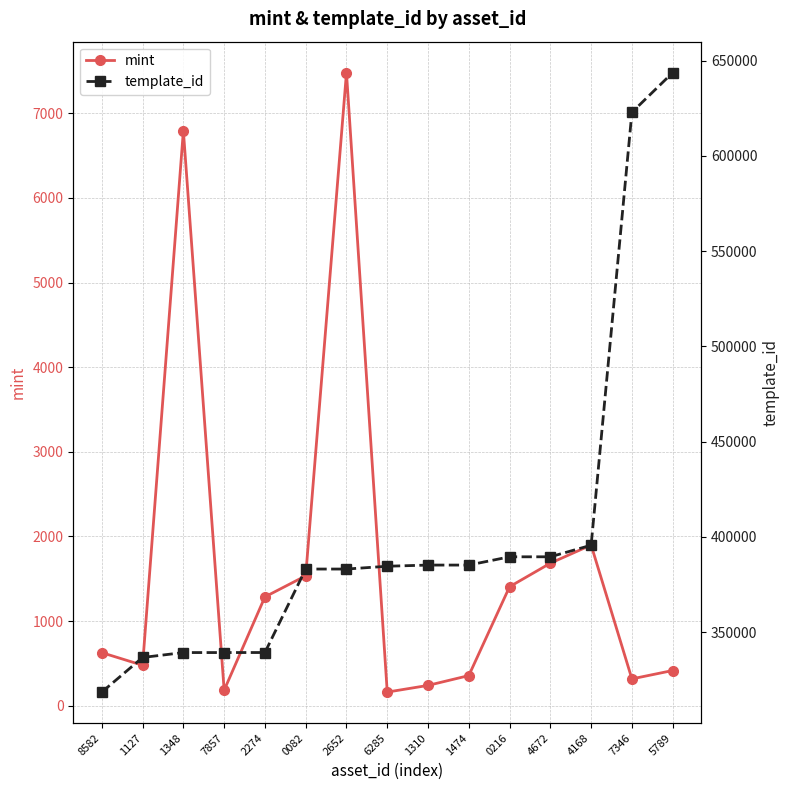

What position from the right is 6285?

8